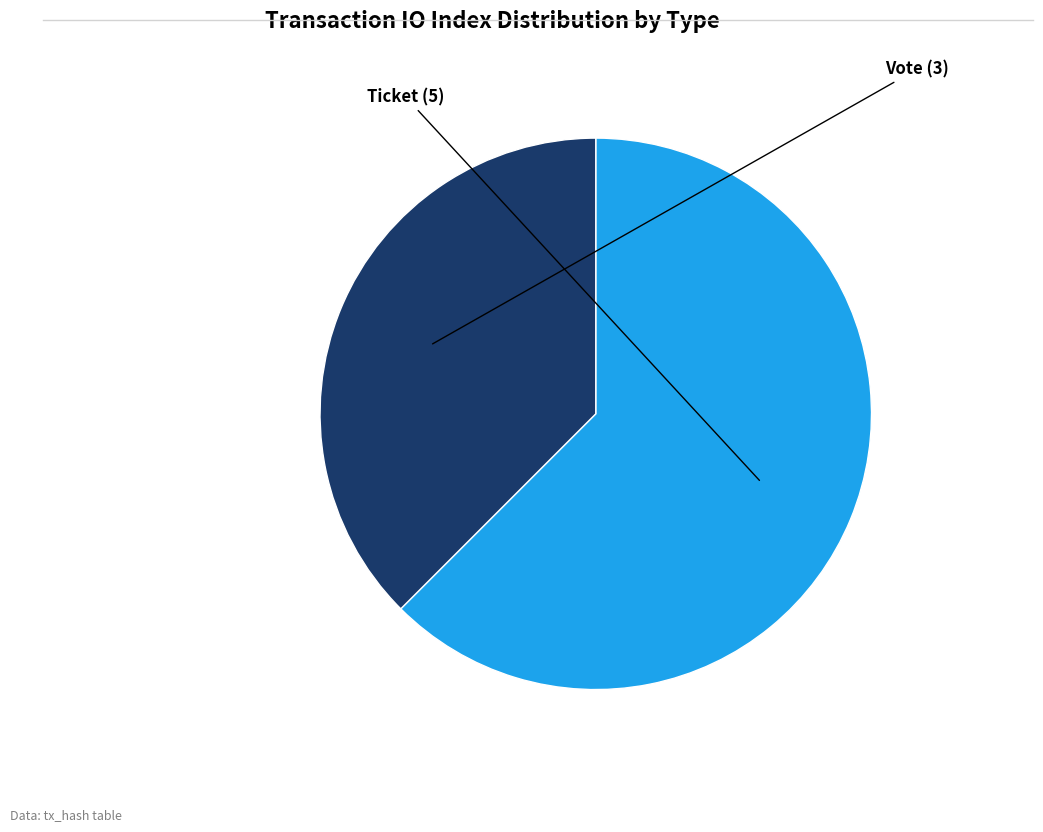

True or false: Ticket accounts for 62% of the total.

True